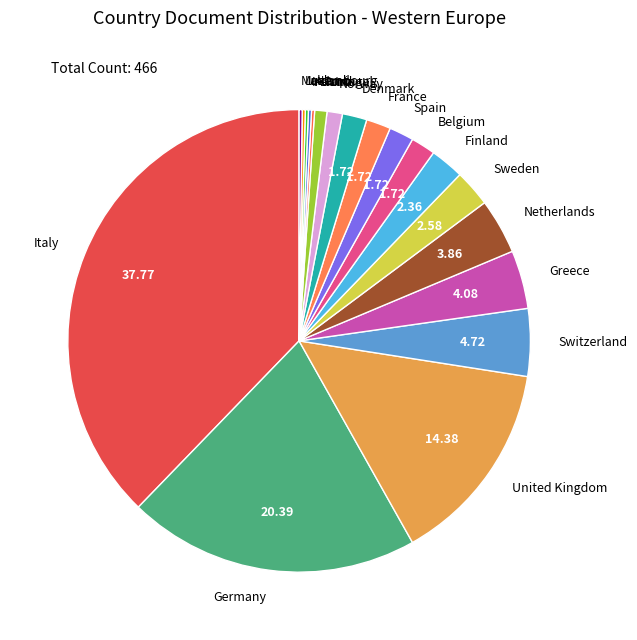

Combined, do Greece and Norway account for over 50%?

No